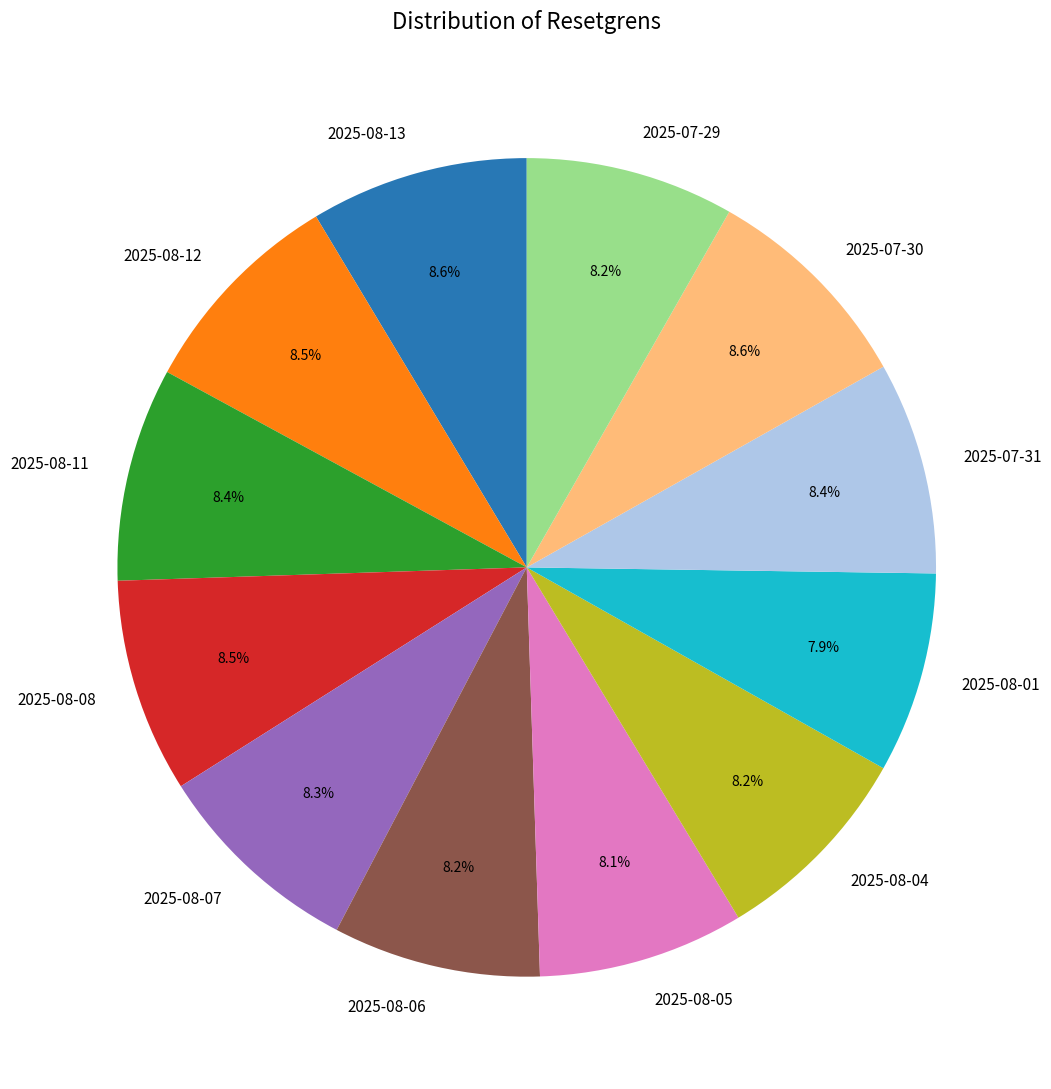

Is there any slice that represents more than half of the pie?

No